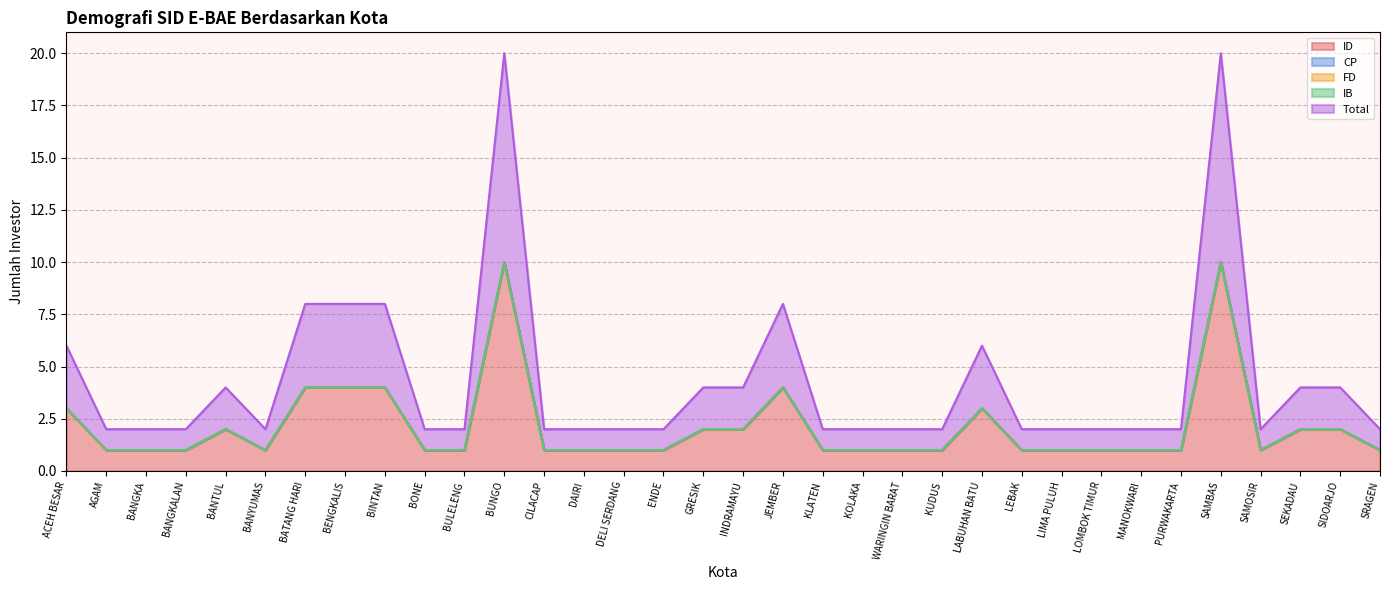

Does the chart display data point markers on the line(s)?

No